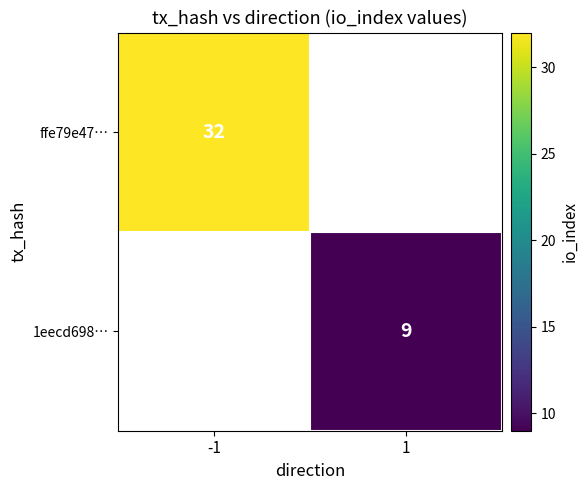

The 1eecd698… series shows 6 at 1. True or false?

False